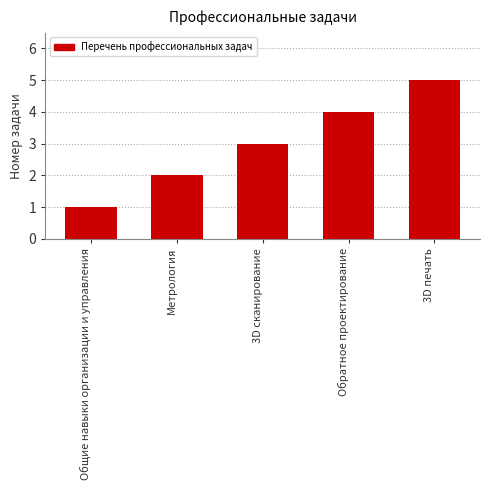

What is the value of the 4th bar from the left?

4